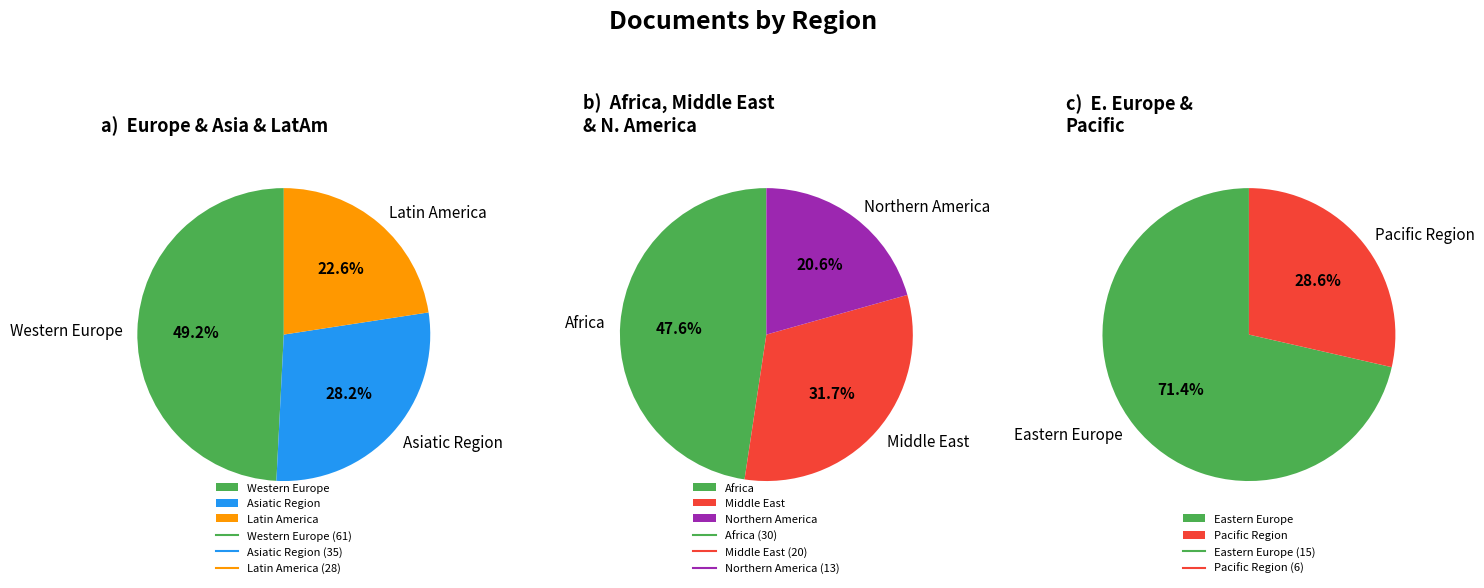

What is the change in value from Latin America to Eastern Europe?

-13